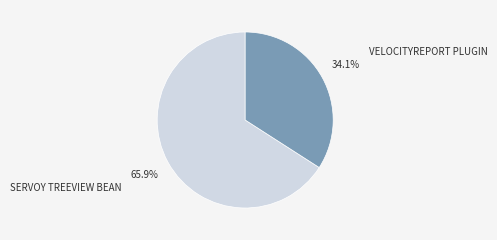

Is there any slice that represents more than half of the pie?

Yes